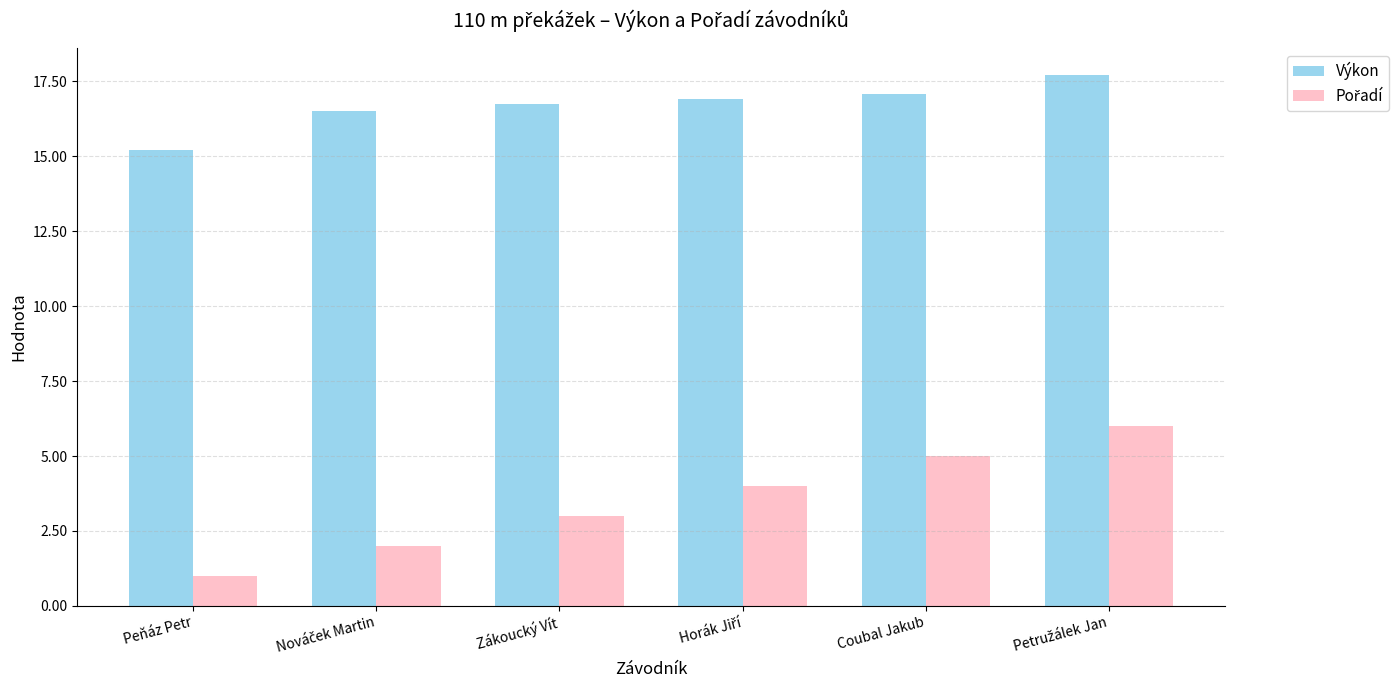

What is the difference between the second highest and second lowest values in the Výkon series?

0.6